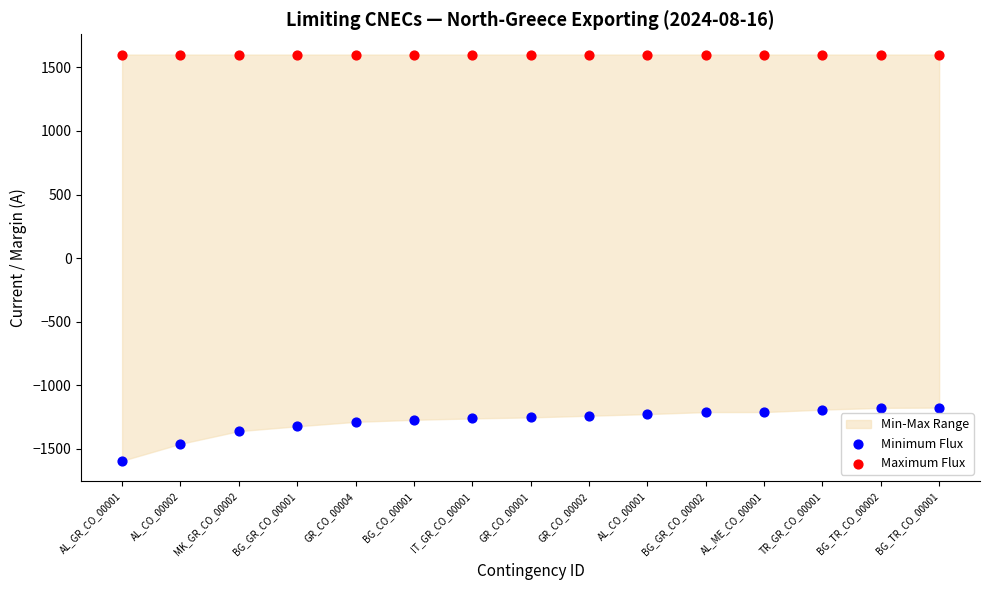

Which series reaches the minimum Y coordinate?

Minimum Flux